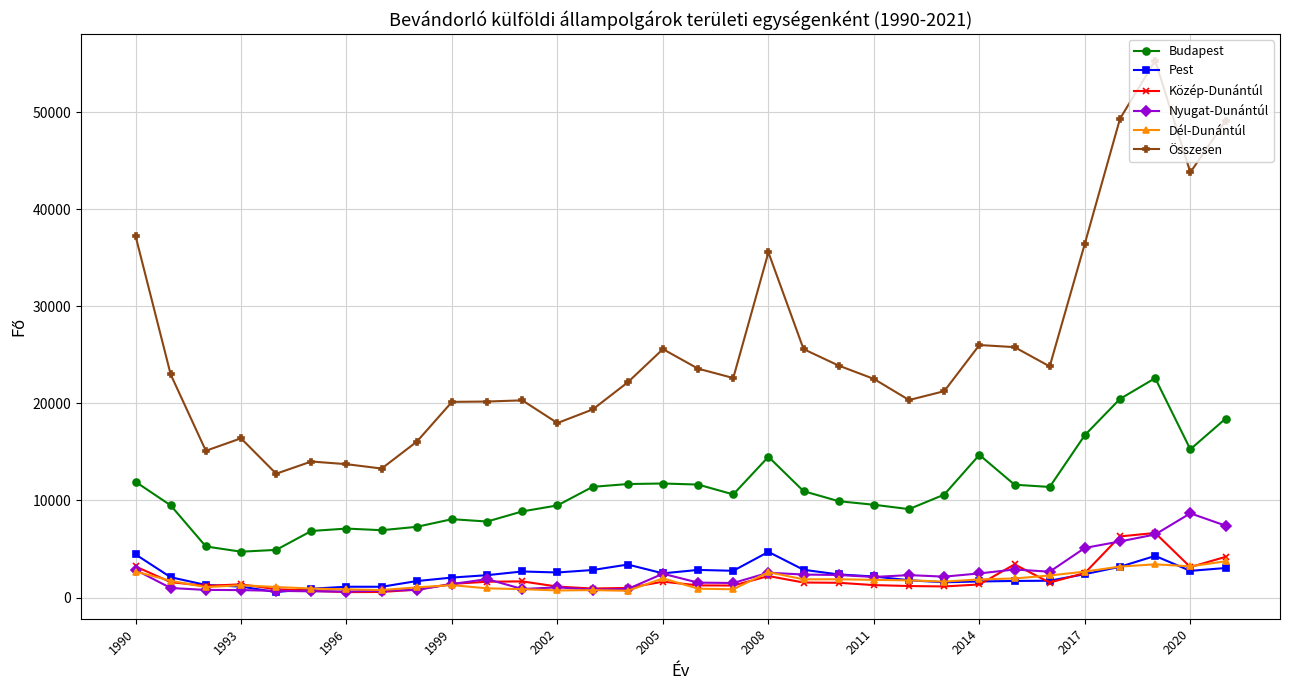

What is the maximum value for Pest?

4702